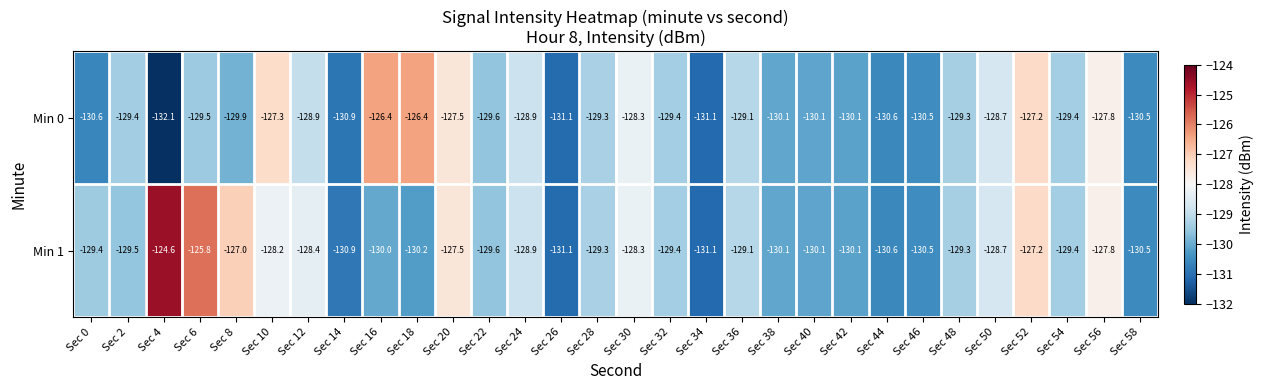

How many data points does each series have?

30